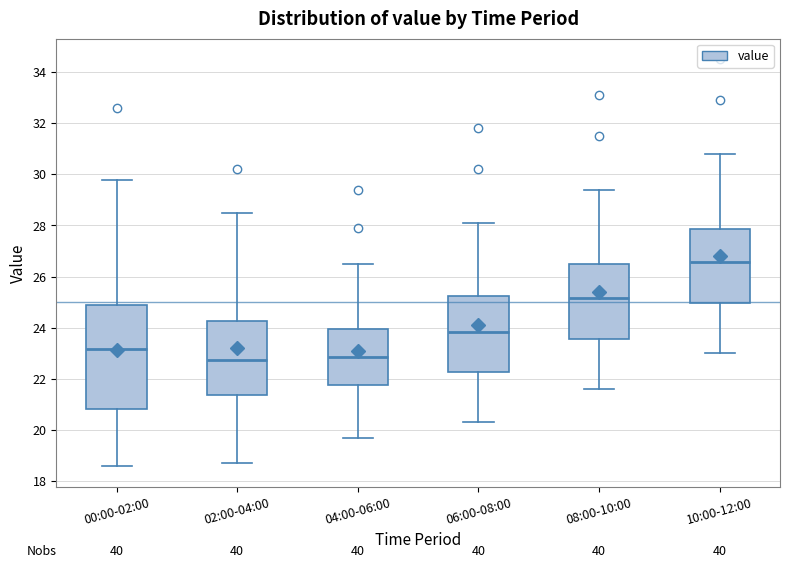

Which box is the tallest, from its lower edge to its upper edge?

00:00-02:00